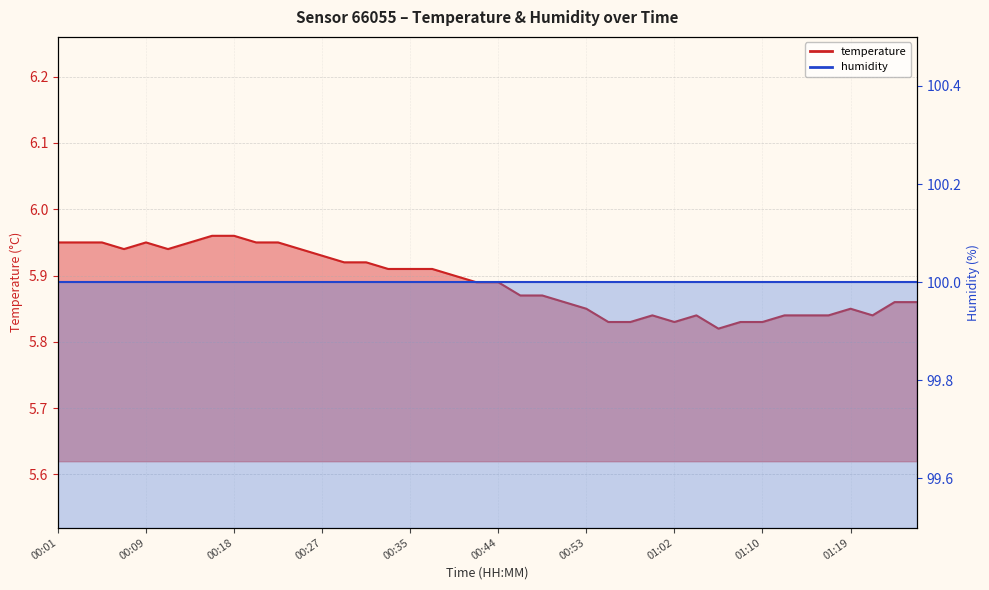

The value at 00:57 is 5.8. True or false?

True